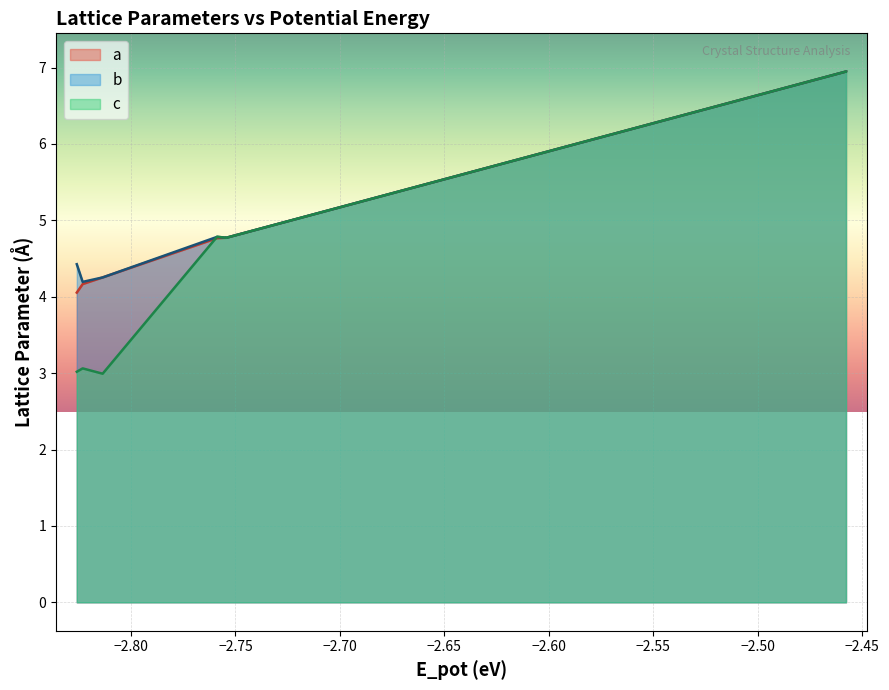

What is the maximum value shown in the chart?

6.9